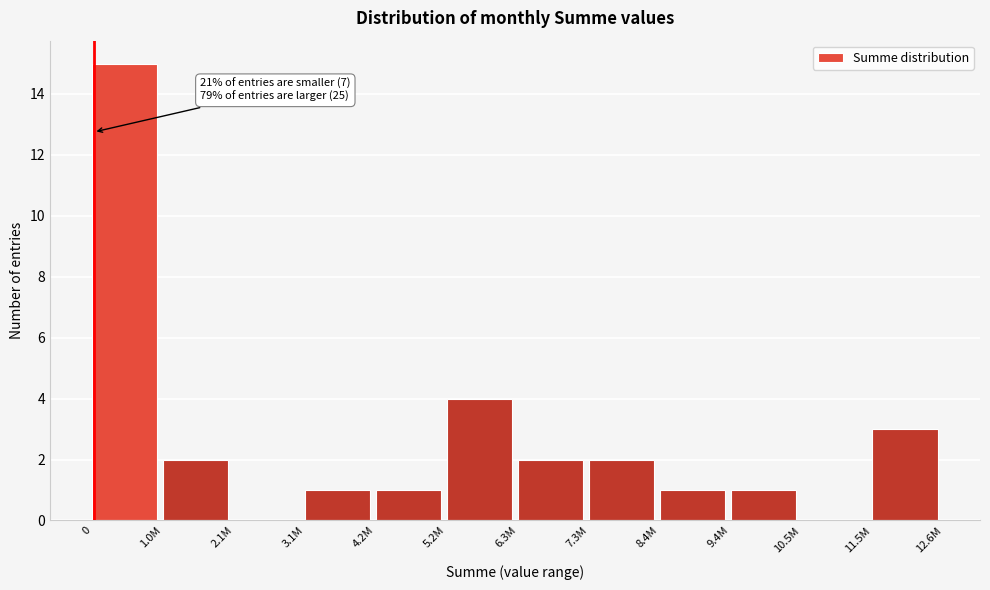

Reading left to right, list all the values displayed in this chart.

0=15	1.0M=2	2.1M=0	3.1M=1	4.2M=1	5.2M=4	6.3M=2	7.3M=2	8.4M=1	9.4M=1	10.5M=0	11.5M=3